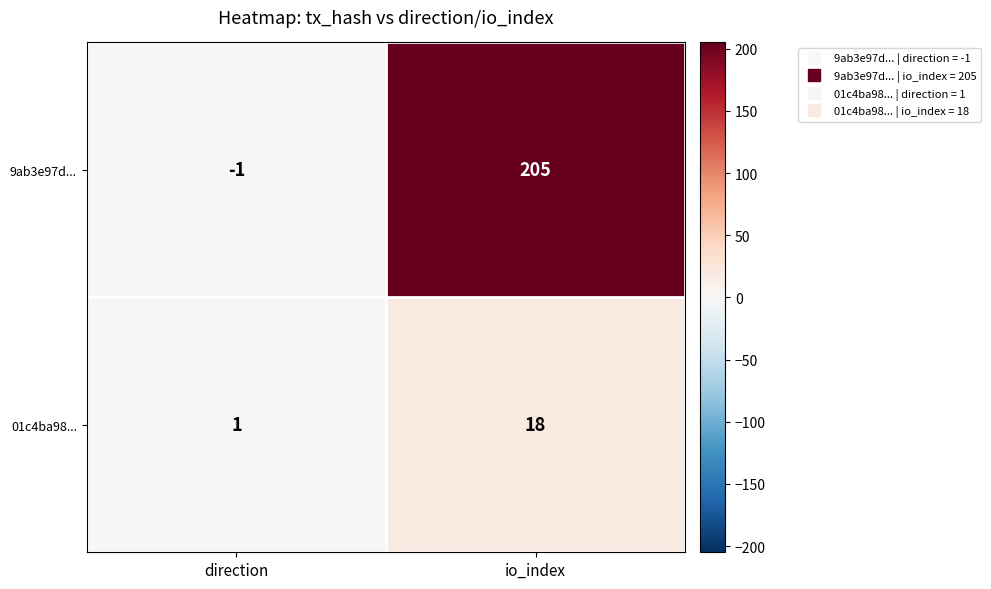

What is the approximate value of 9ab3e97d... at io_index, to the nearest 50?

200